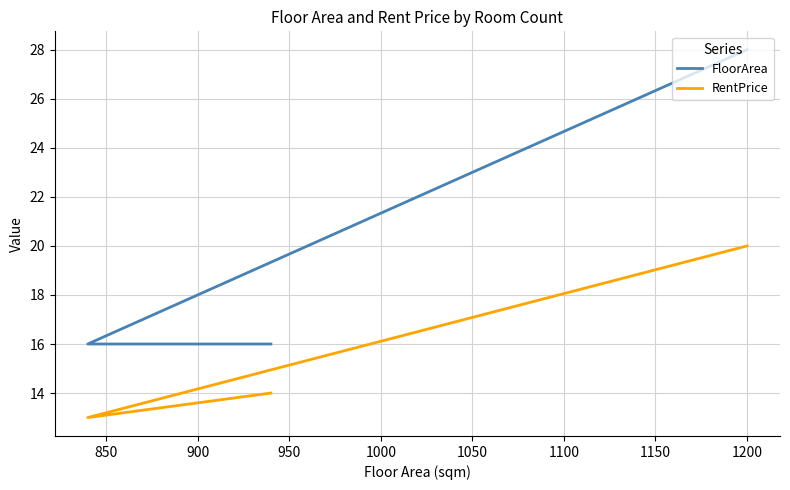

What are all the series names shown in the legend?

FloorArea, RentPrice